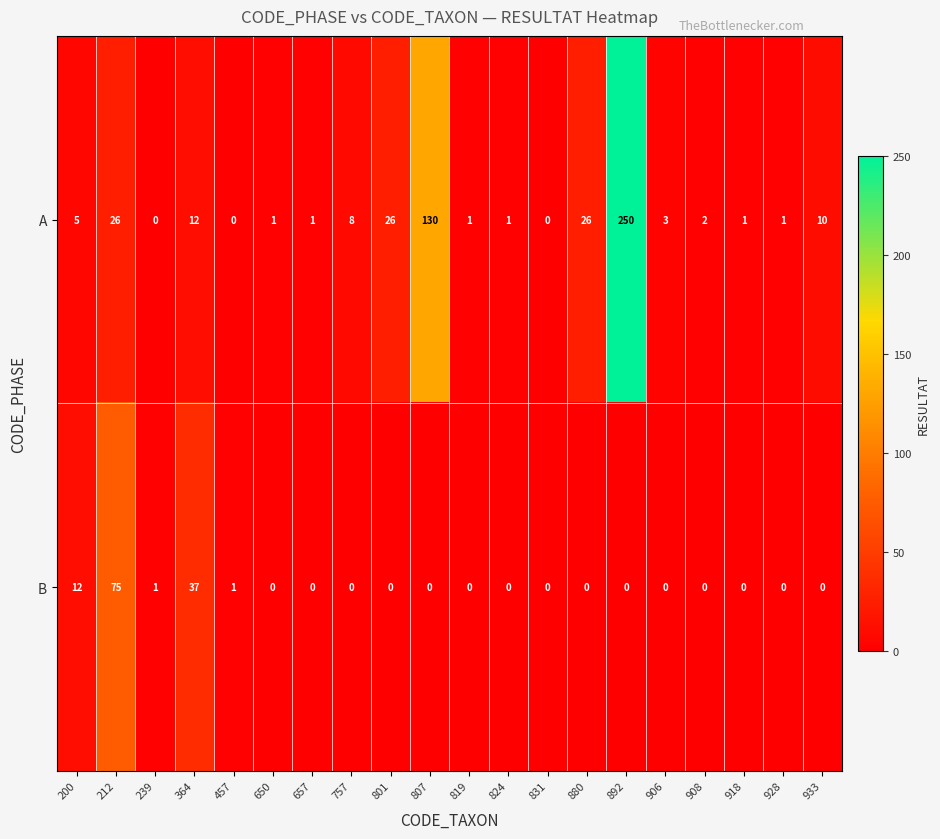

Count the number of data series in this chart.

2